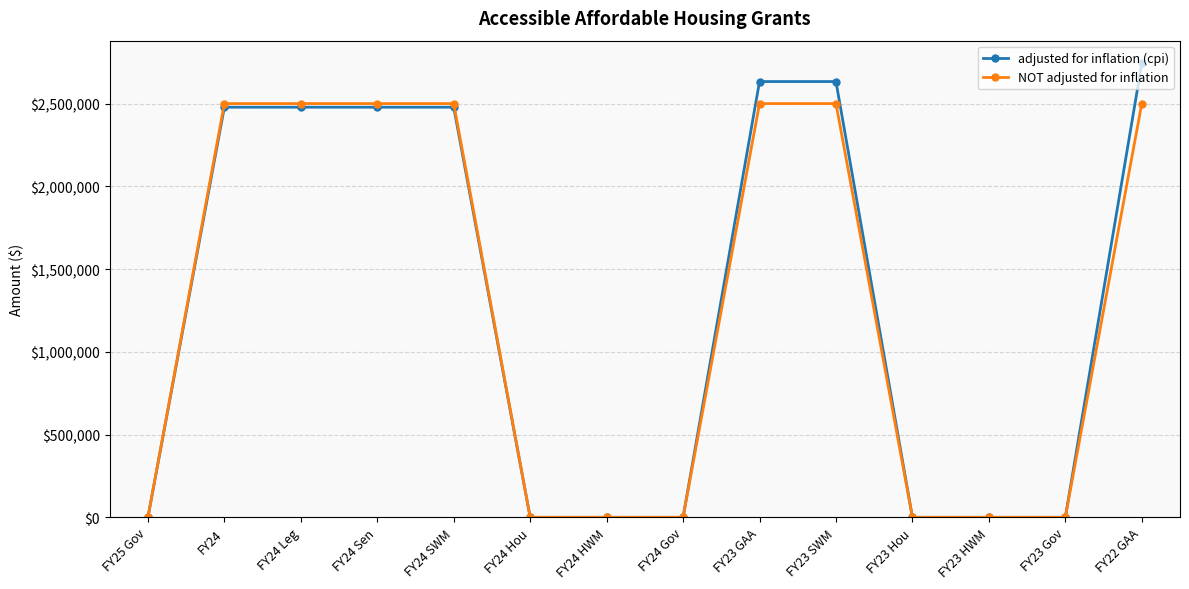

The value of NOT adjusted for inflation at FY23 Gov is 1550676. True or false?

False